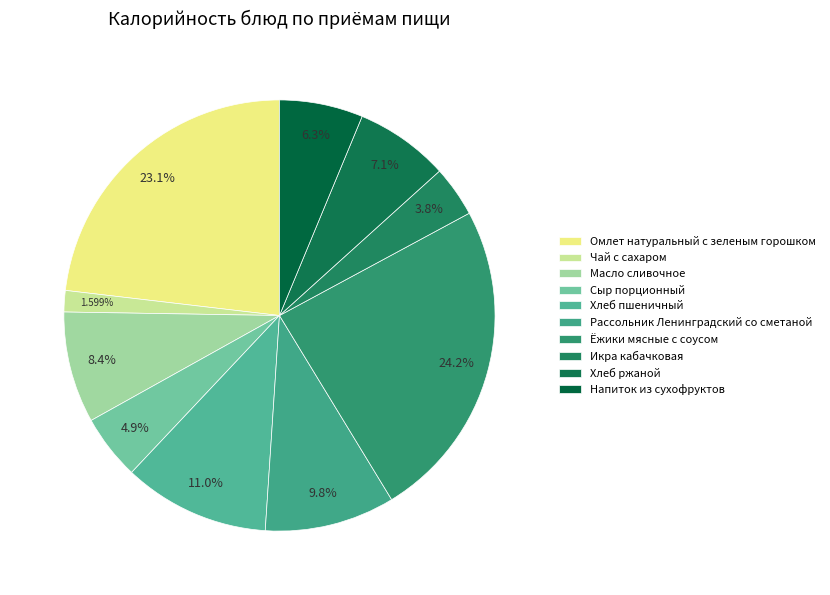

Does Хлеб ржаной represent more than half of the total?

No